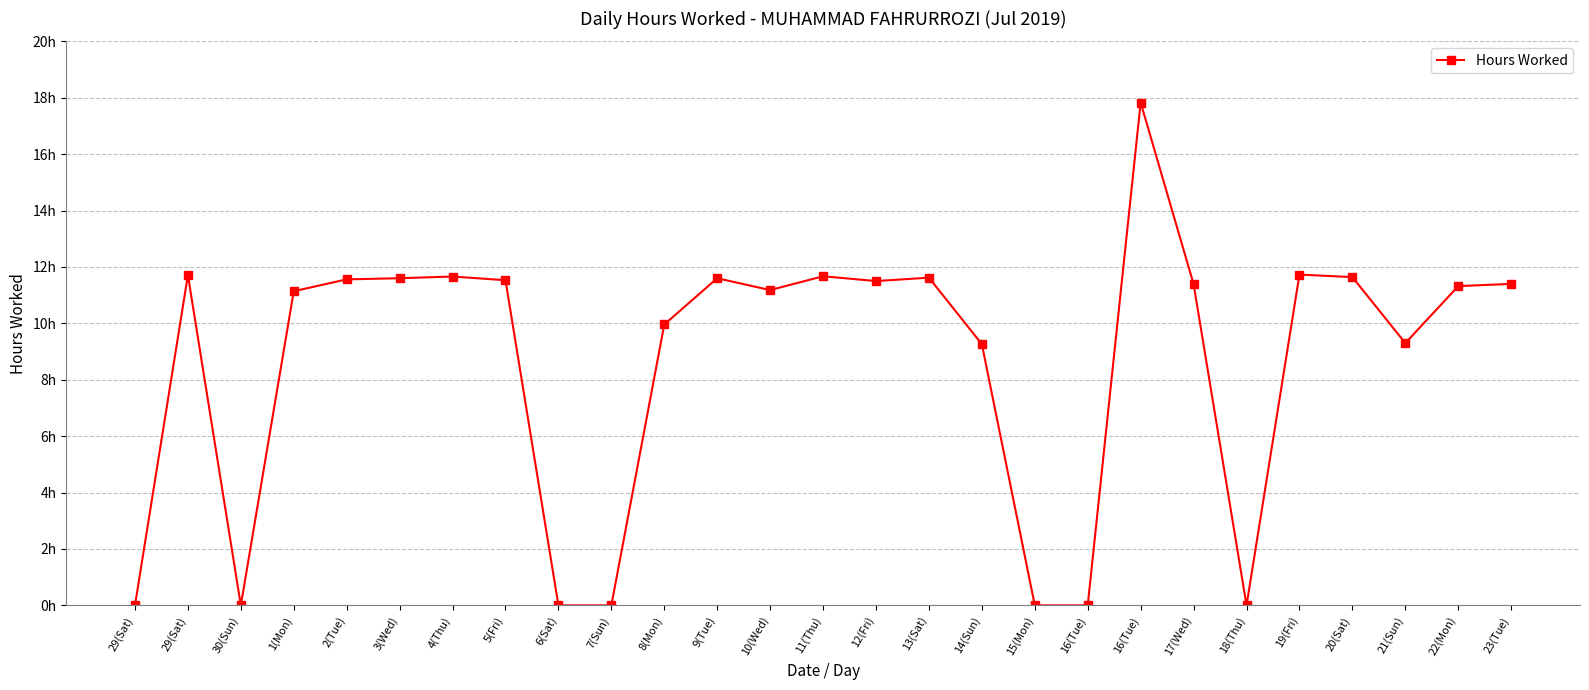

Reading left to right, extract all data points from this chart.

0.0	11.7	0.0	11.1	11.6	11.6	11.7	11.5	0.0	0.0	10.0	11.6	11.2	11.7	11.5	11.6	9.3	0.0	0.0	17.8	11.4	0.0	11.7	11.6	9.3	11.3	11.4